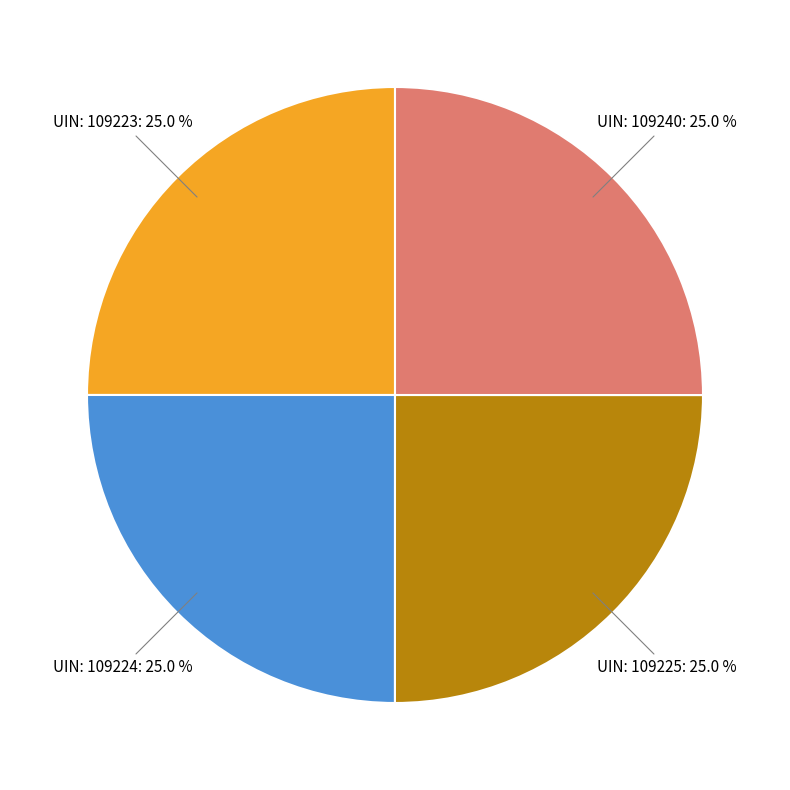

What percentage do UIN: 109223 and UIN: 109224 together represent?

50.0%